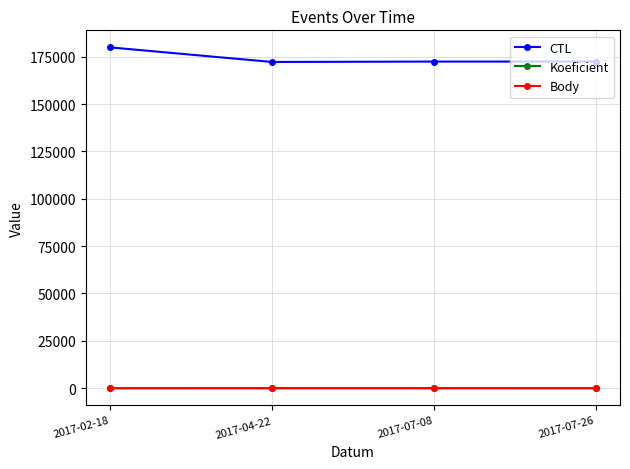

List the series in order of their peak value, highest first.

CTL, Koeficient, Body